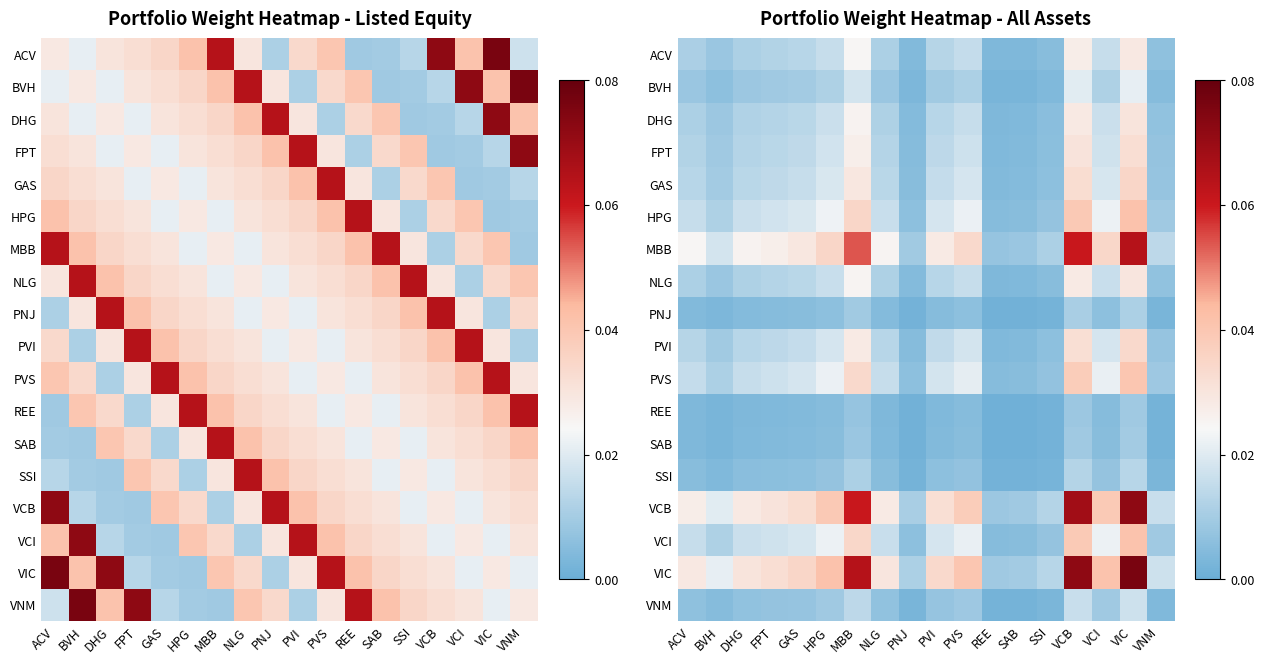

The ACV series shows 0.0 at VNM. True or false?

True